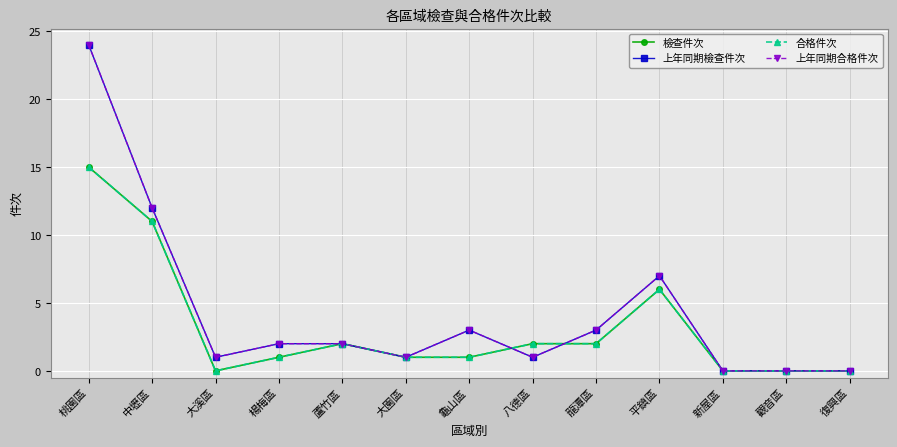

What are all the series names shown in the legend?

檢查件次, 上年同期檢查件次, 合格件次, 上年同期合格件次